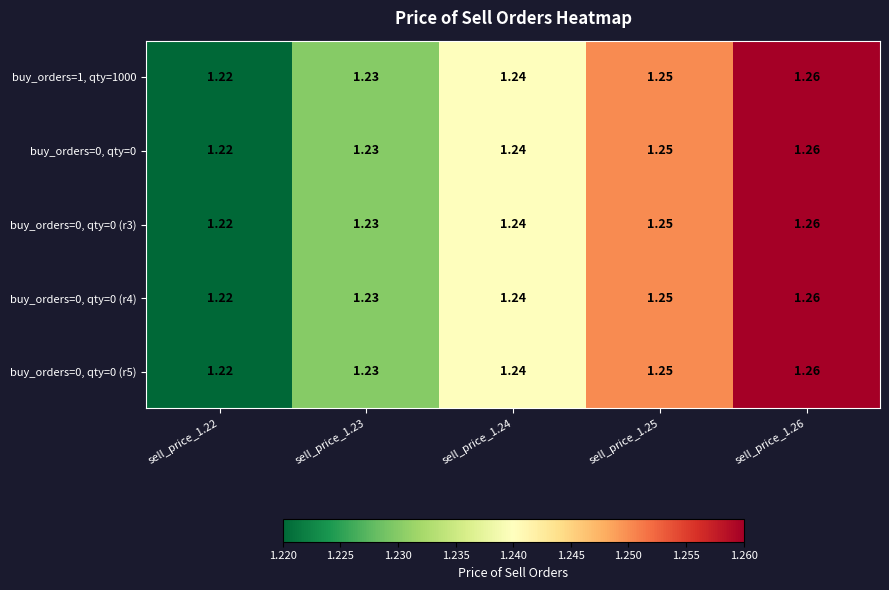

Is the value of buy_orders=0, qty=0 at sell_price_1.25 greater than the value of buy_orders=0, qty=0 (r5) at sell_price_1.24?

Yes